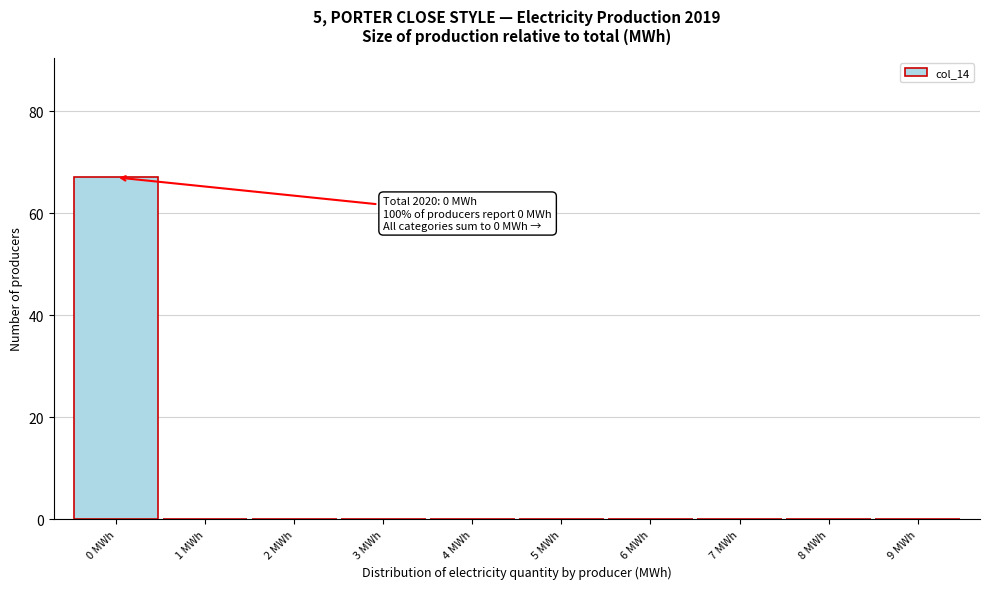

Reading left to right, list all the values displayed in this chart.

0 MWh=67	1 MWh=0	2 MWh=0	3 MWh=0	4 MWh=0	5 MWh=0	6 MWh=0	7 MWh=0	8 MWh=0	9 MWh=0